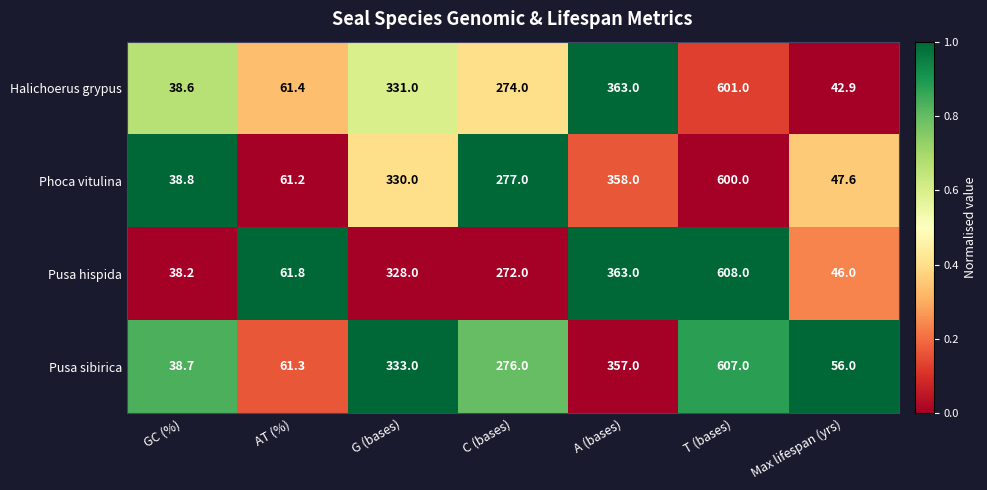

Rank the series at Max lifespan (yrs) from lowest to highest value.

Halichoerus grypus, Pusa hispida, Phoca vitulina, Pusa sibirica